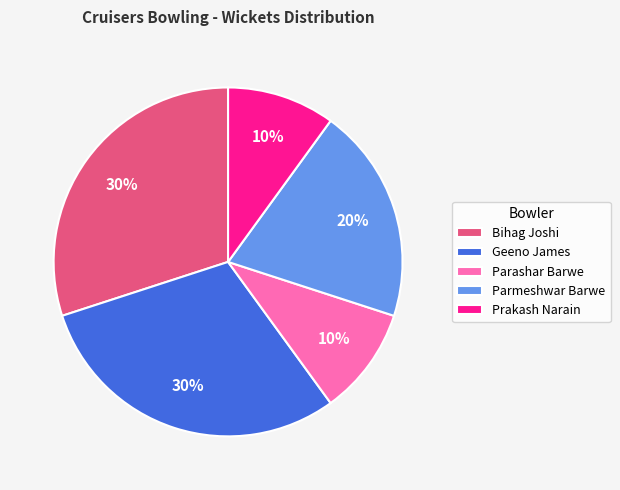

Is it true that Geeno James is 16% of the pie?

False